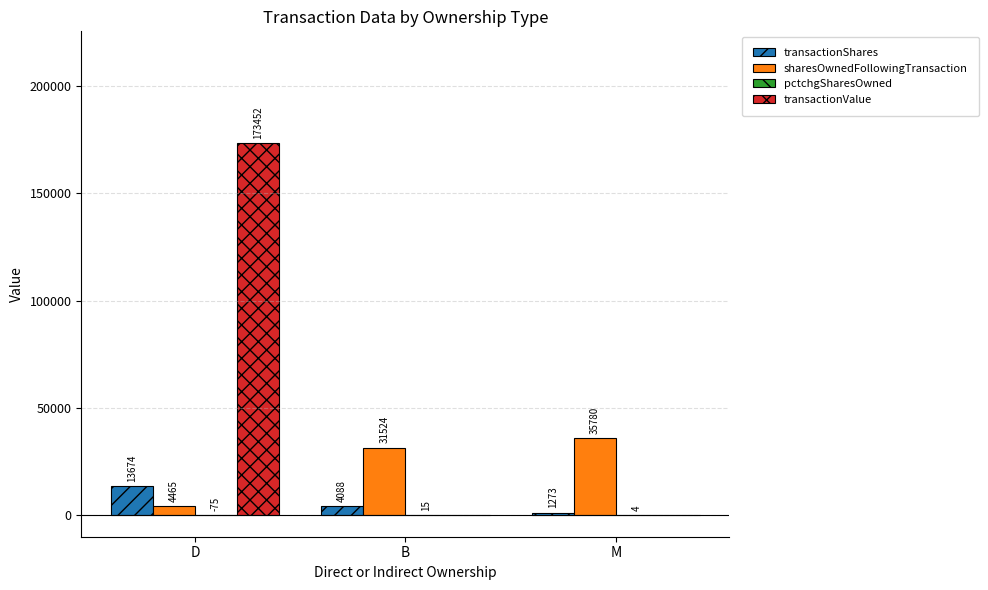

What is the sum of the transactionValue values at B and D?

173452